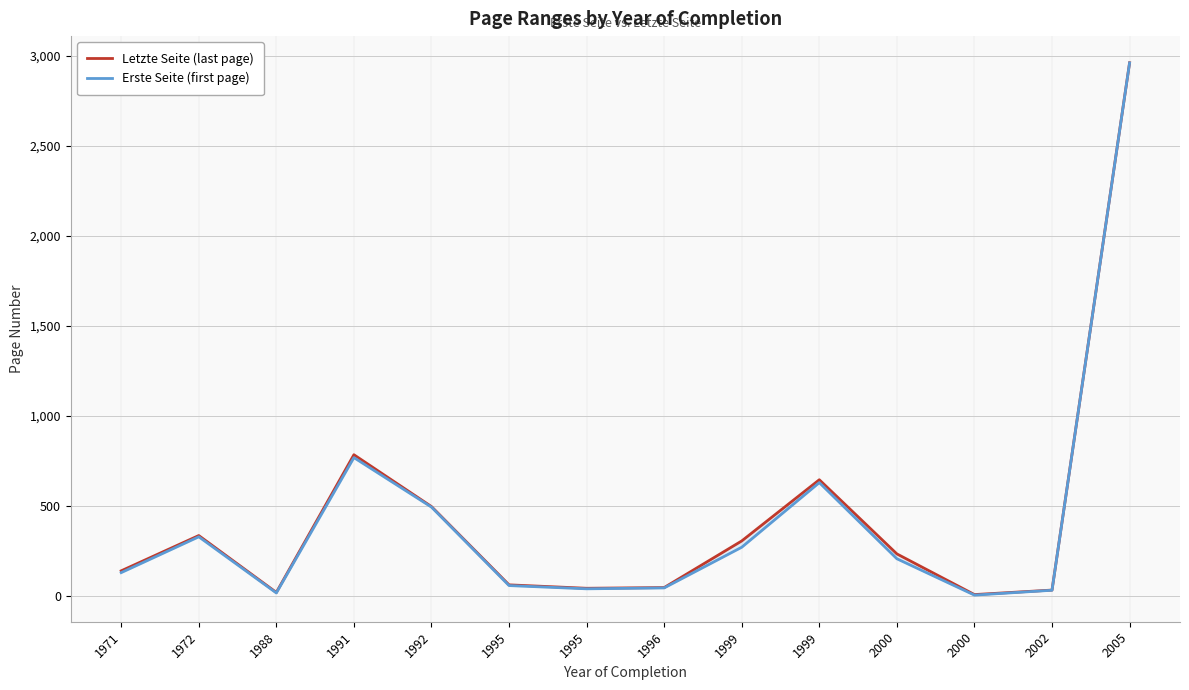

What is the value of the Erste Seite (first page) point at the 11th from the left?

207